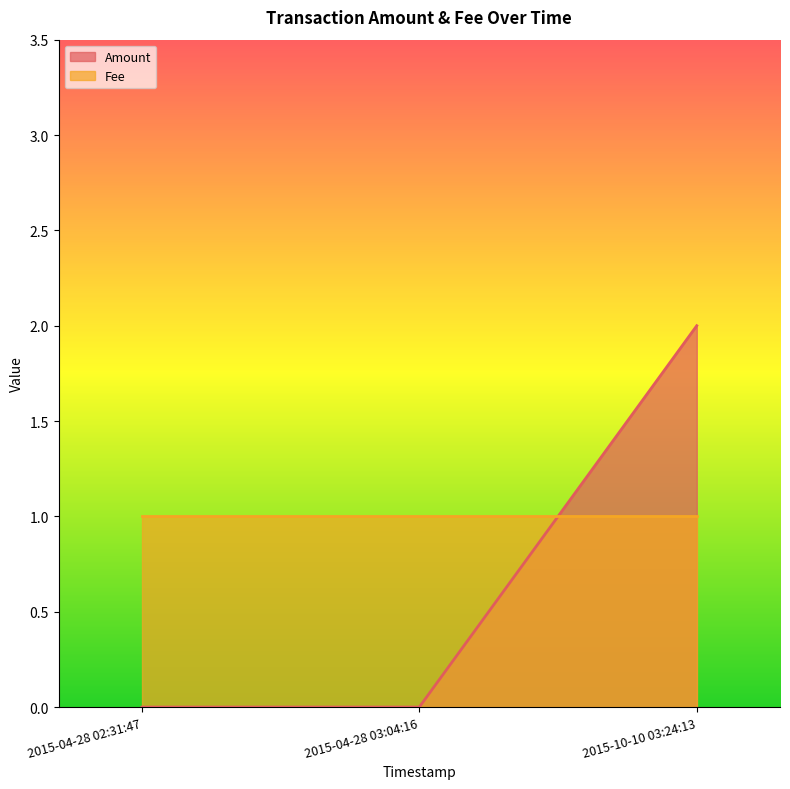

Count the number of values greater than 0.

1